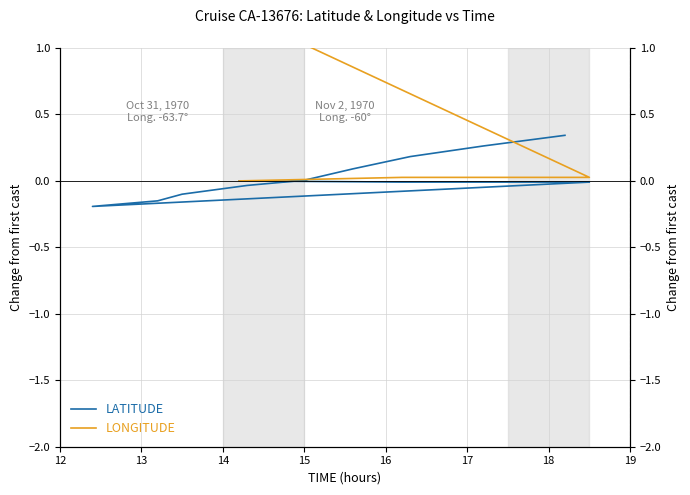

Which series has the largest total across all categories?

LONGITUDE